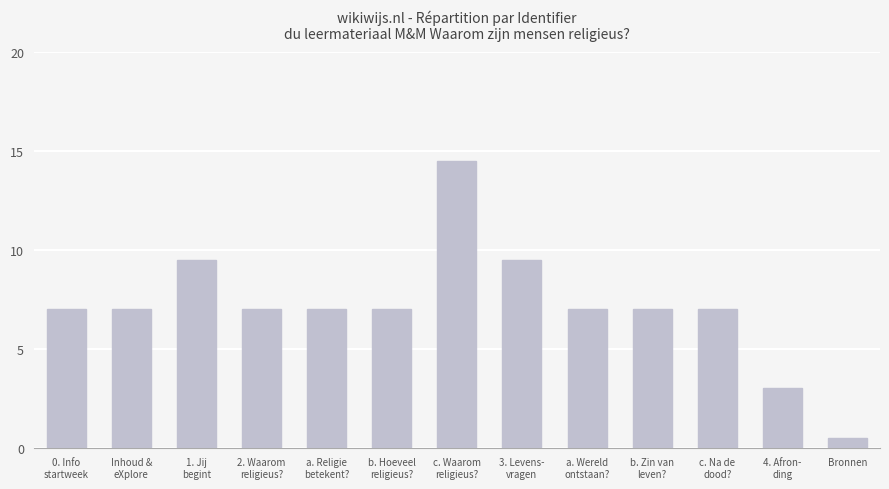

What is the sum of all values?

93.0